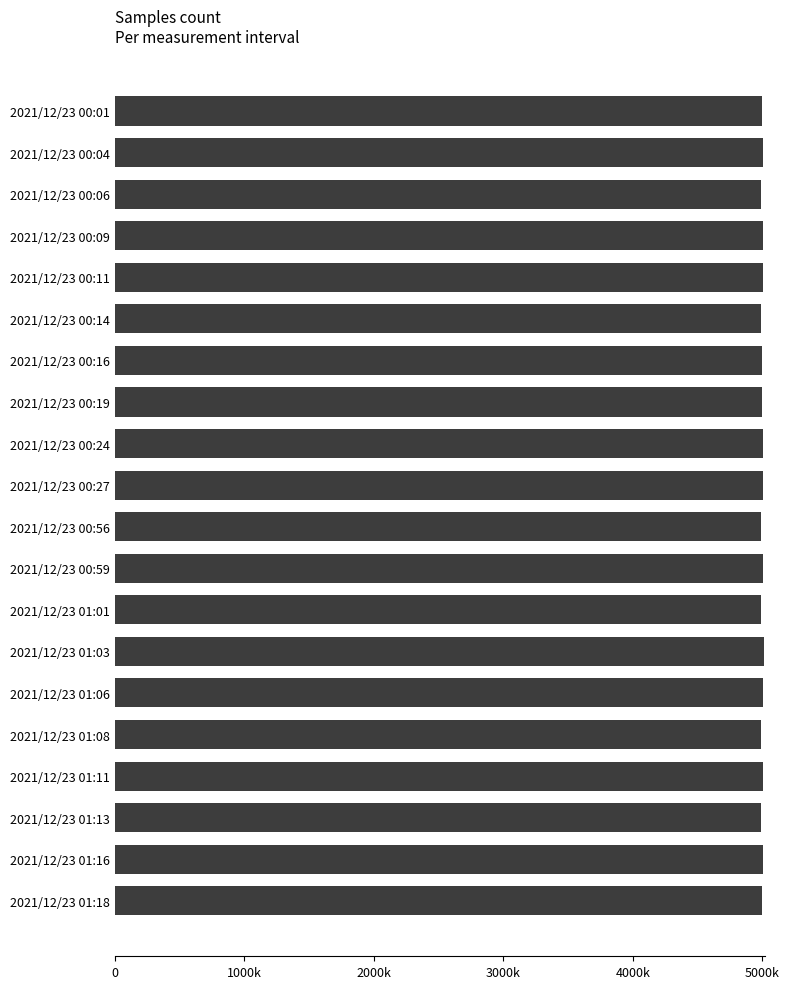

What is the minimum value shown in the chart?

4985466